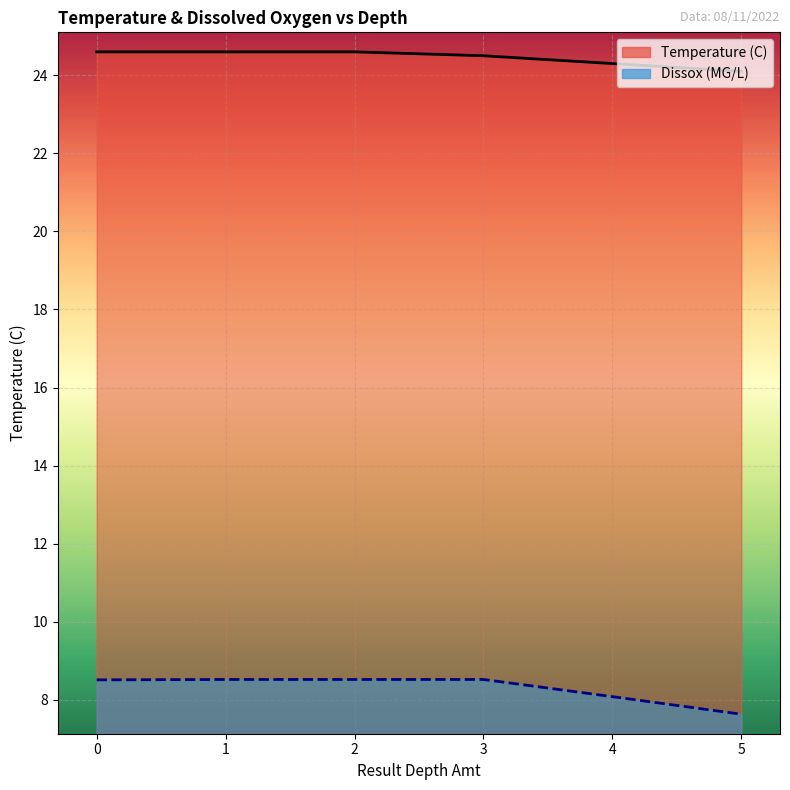

How many categories are shown in the chart?

6